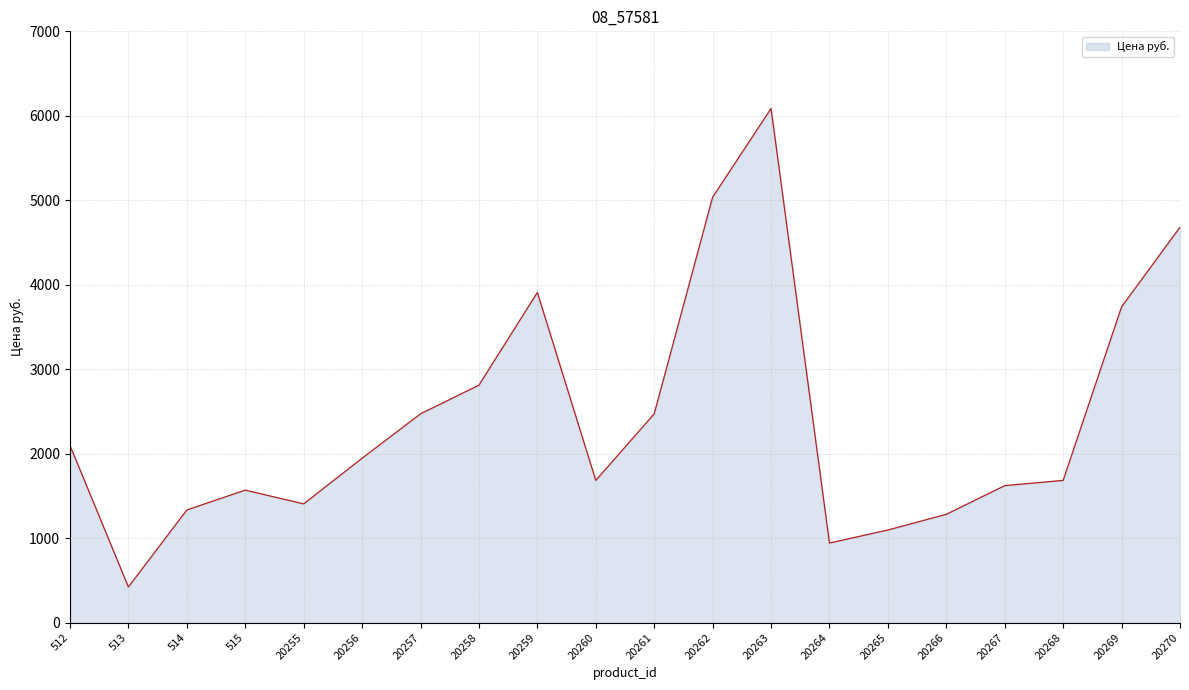

Is it true that the value at 513 is 422.0?

True